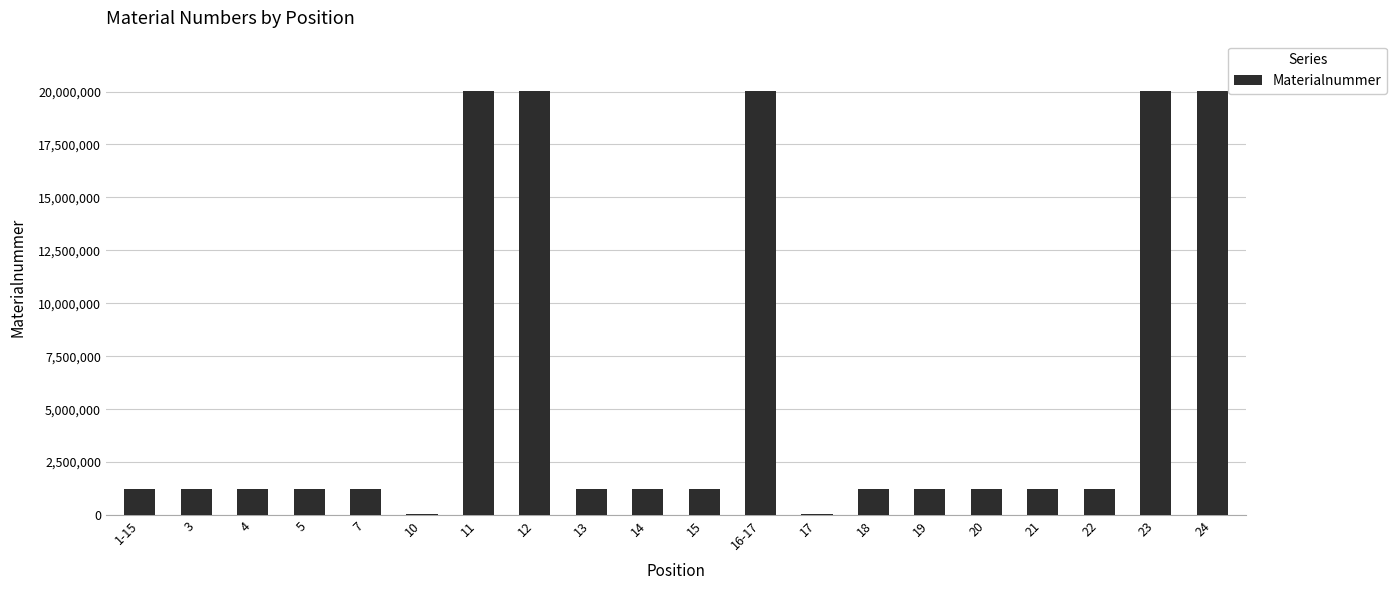

What is the average value?

5801698